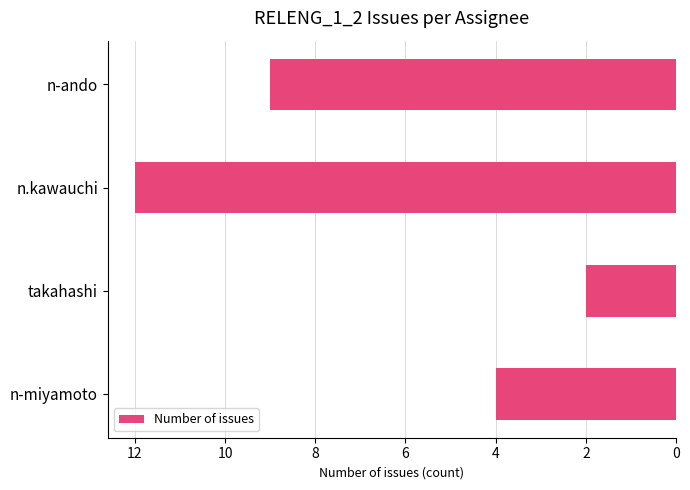

Does the chart contain any negative values?

Yes